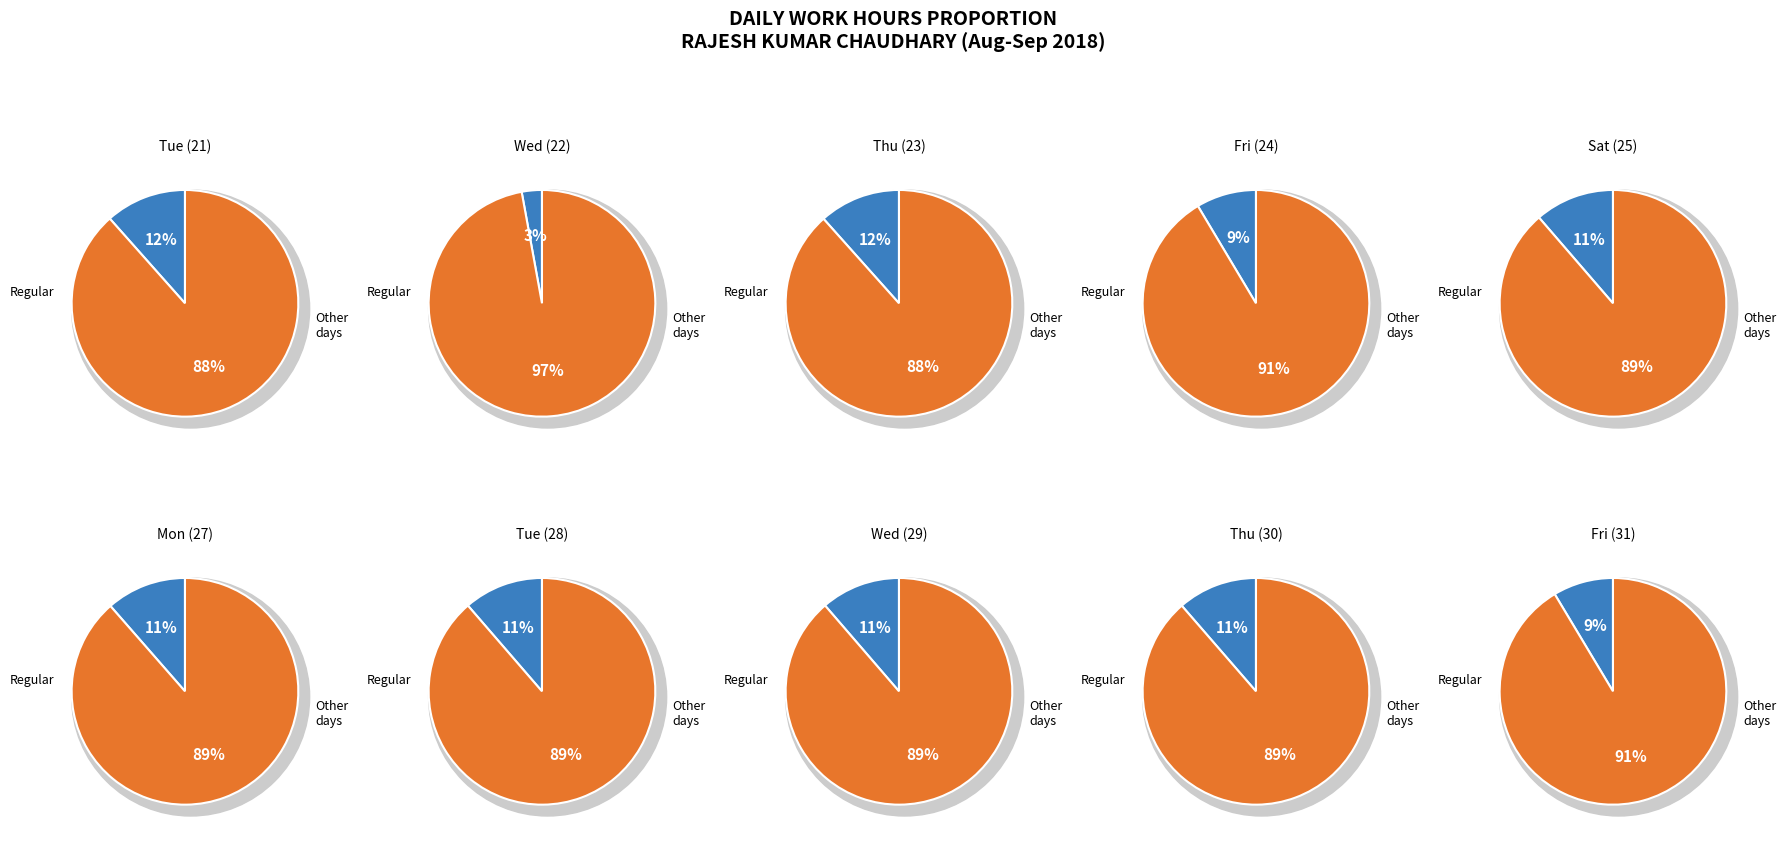

How much of the chart is everything except 9?

91.4%